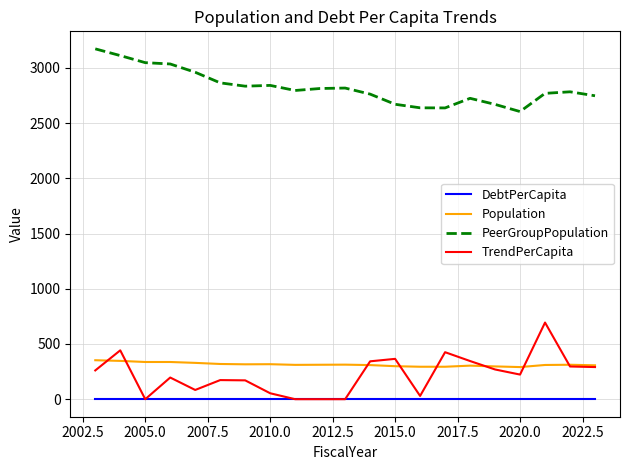

True or false: PeerGroupPopulation has more than 2 points higher than both neighbors.

True